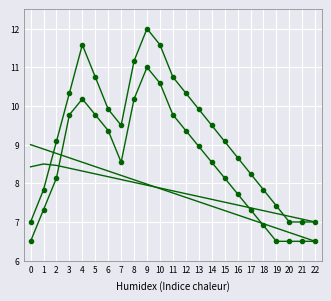

Reading left to right, list all the values displayed in this chart.

大規模施設等（定員30人以上）: 9.0	8.9	8.8	8.7	8.5	8.4	8.3	8.2	8.1	8.0	7.9	7.8	7.6	7.5	7.4	7.3	7.2	7.1	7.0	6.8	6.7	6.6	6.5
小規模施設等（定員29人以下）: 8.4	8.5	8.5	8.4	8.3	8.2	8.2	8.1	8.0	8.0	7.9	7.8	7.7	7.7	7.6	7.5	7.4	7.4	7.3	7.2	7.1	7.1	7.0
ア: 7.0	7.8	9.1	10.3	11.6	10.8	9.9	9.5	11.2	12.0	11.6	10.8	10.3	9.9	9.5	9.1	8.7	8.2	7.8	7.4	7.0	7.0	7.0
イ: 6.5	7.3	8.1	9.8	10.2	9.8	9.4	8.5	10.2	11.0	10.6	9.8	9.4	9.0	8.5	8.1	7.7	7.3	6.9	6.5	6.5	6.5	6.5